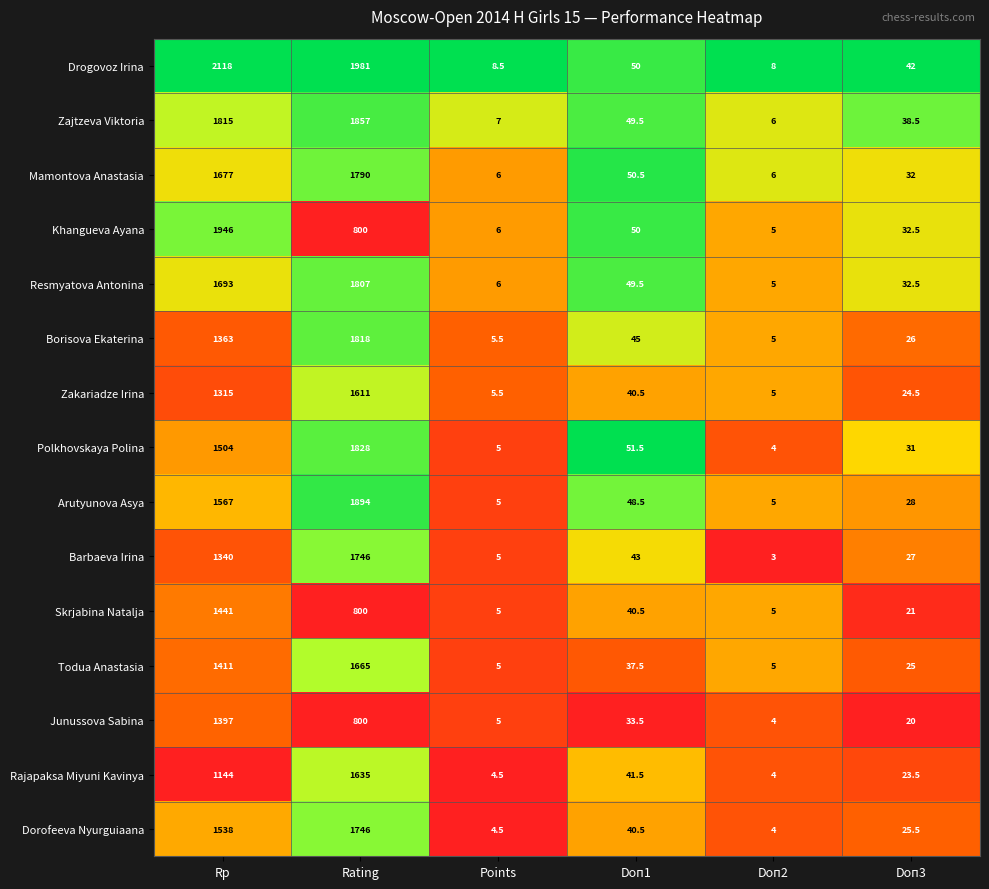

At Rp, list the series in order from smallest to largest.

Rajapaksa Miyuni Kavinya, Zakariadze Irina, Barbaeva Irina, Borisova Ekaterina, Junussova Sabina, Todua Anastasia, Skrjabina Natalja, Polkhovskaya Polina, Dorofeeva Nyurguiaana, Arutyunova Asya, Mamontova Anastasia, Resmyatova Antonina, Zajtzeva Viktoria, Khangueva Ayana, Drogovoz Irina